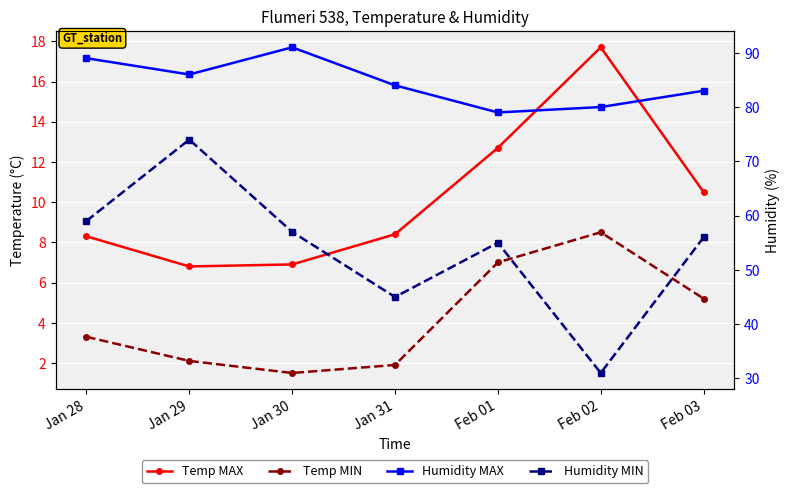

True or false: Humidity MIN and Temp MAX cross at least once.

False